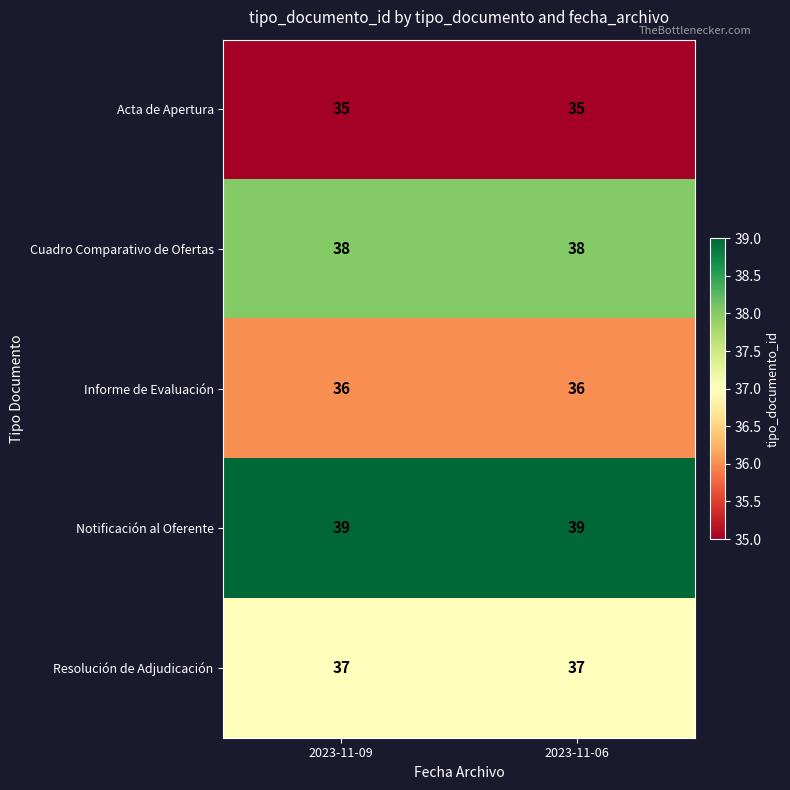

What is the total value across all series at 2023-11-06?

185